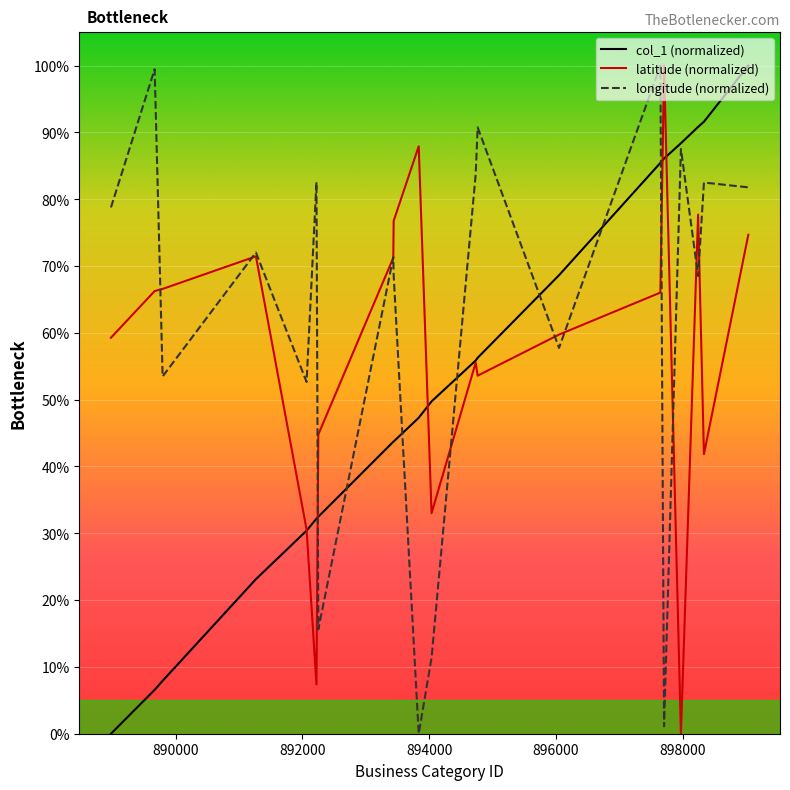

Rank the series by their average value, from lowest to highest.

col_1 (normalized), latitude (normalized), longitude (normalized)